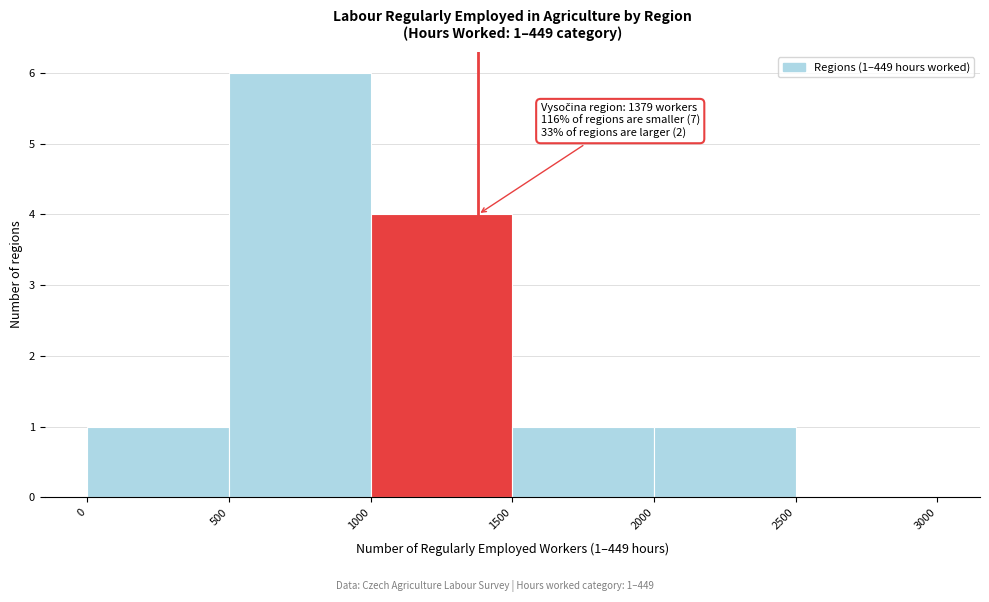

Over which range of the x-axis is the bar tallest?

500 to 1000